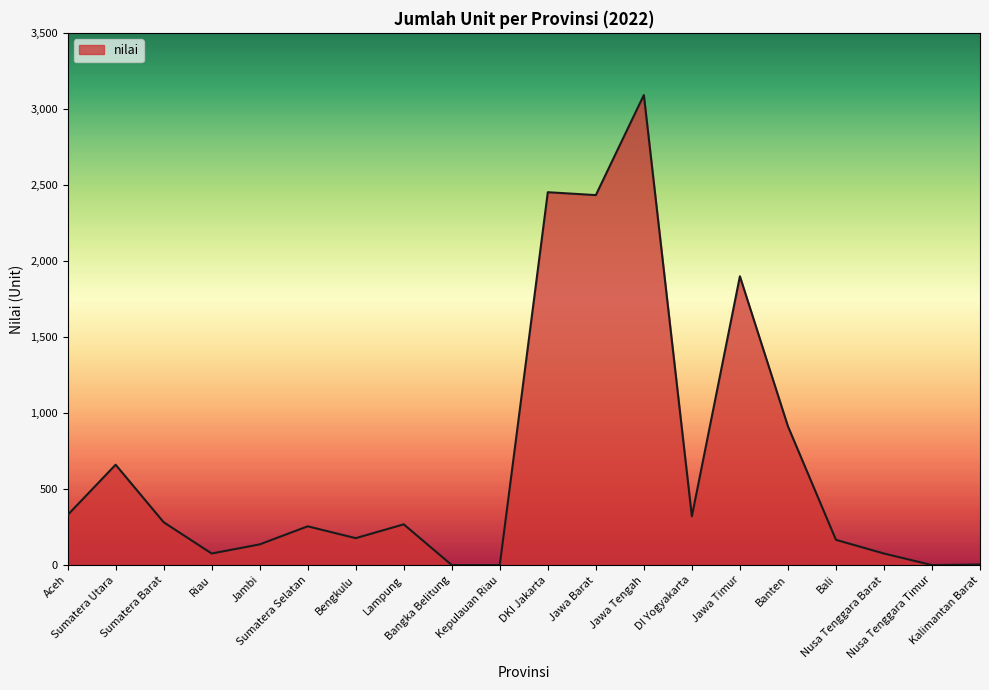

How many values are below 268?

10